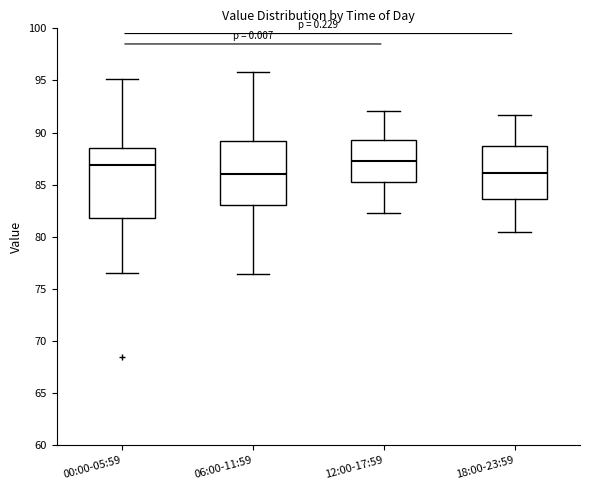

Where is the upper edge of the box for 12:00-17:59 on the y-axis? The values are not printed on the chart, so give them approximately, as read against the axis.

89.5